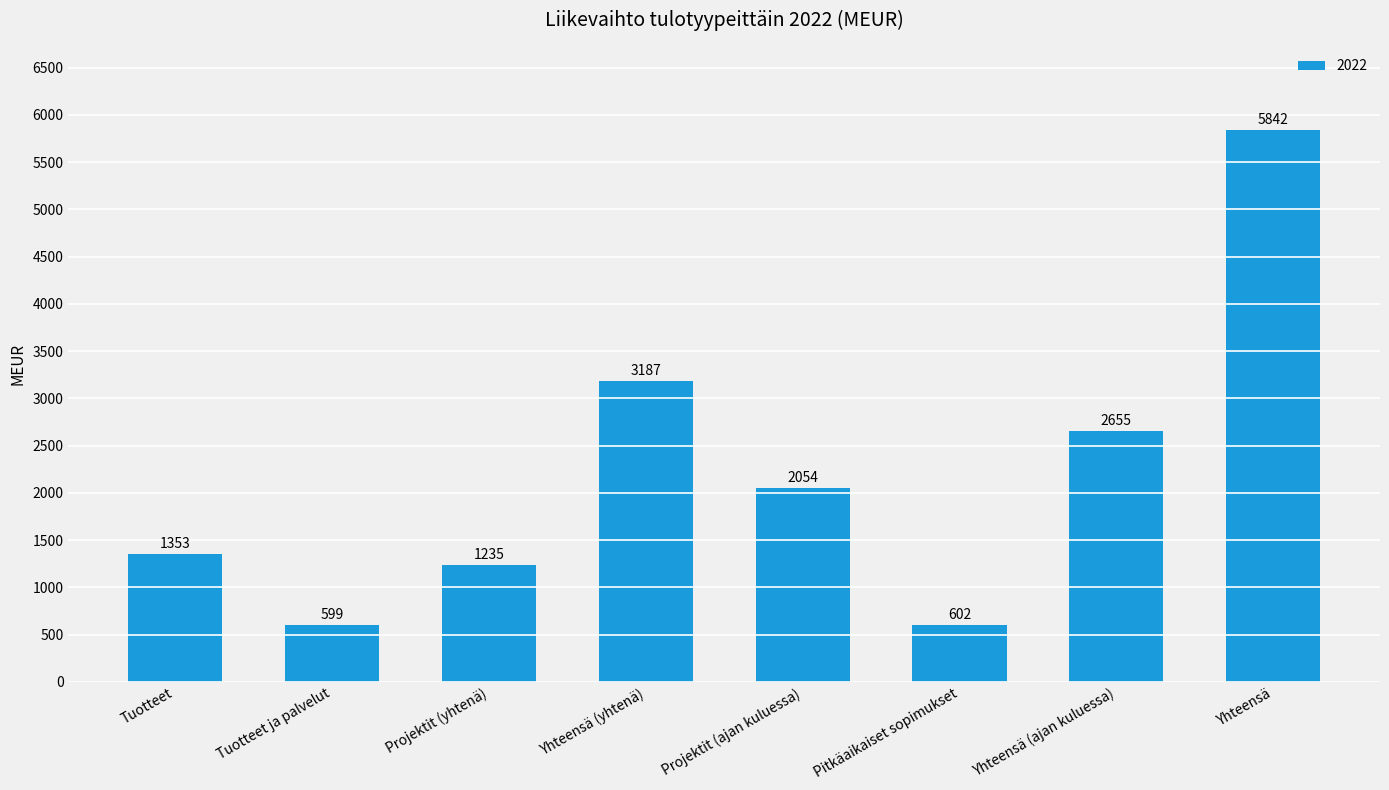

At which label does the data first exceed 2054?

Yhteensä (yhtenä)